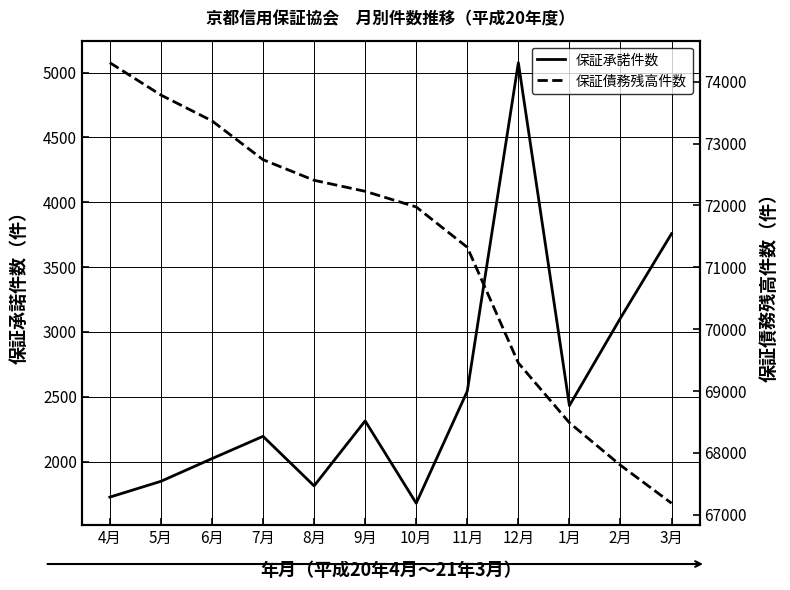

At which category is the sum across all series the highest?

4月